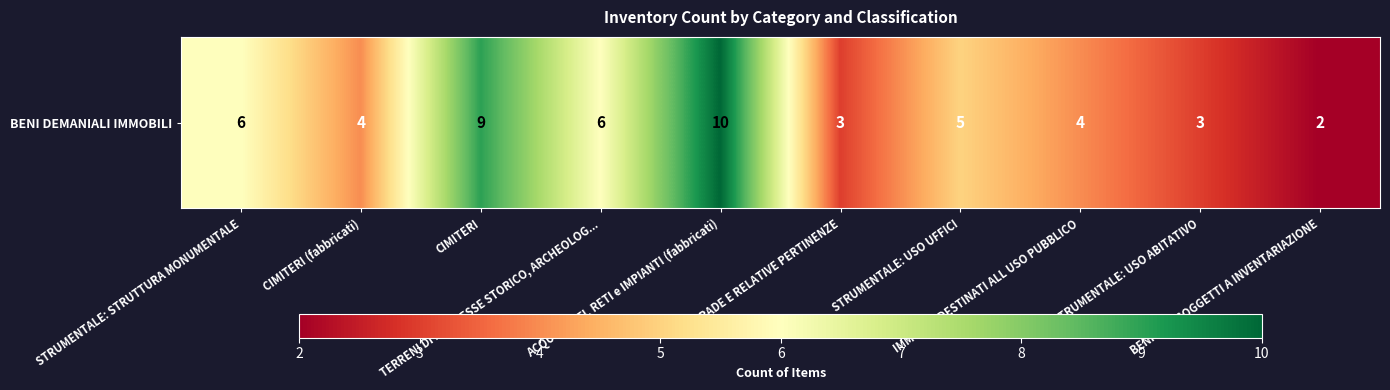

How many series are shown in this chart?

1